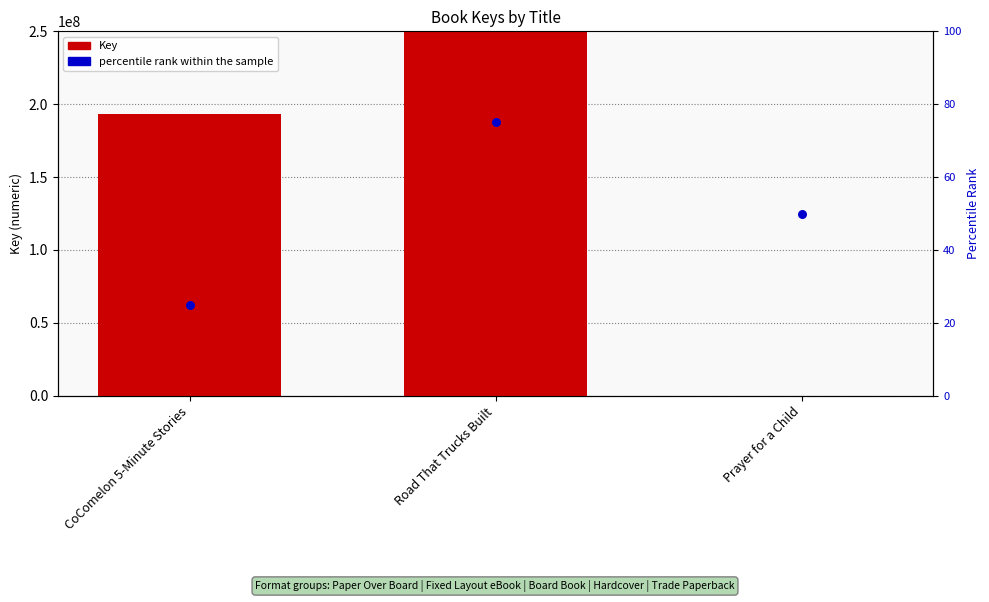

What are all the series names shown in the legend?

Key, percentile rank within the sample